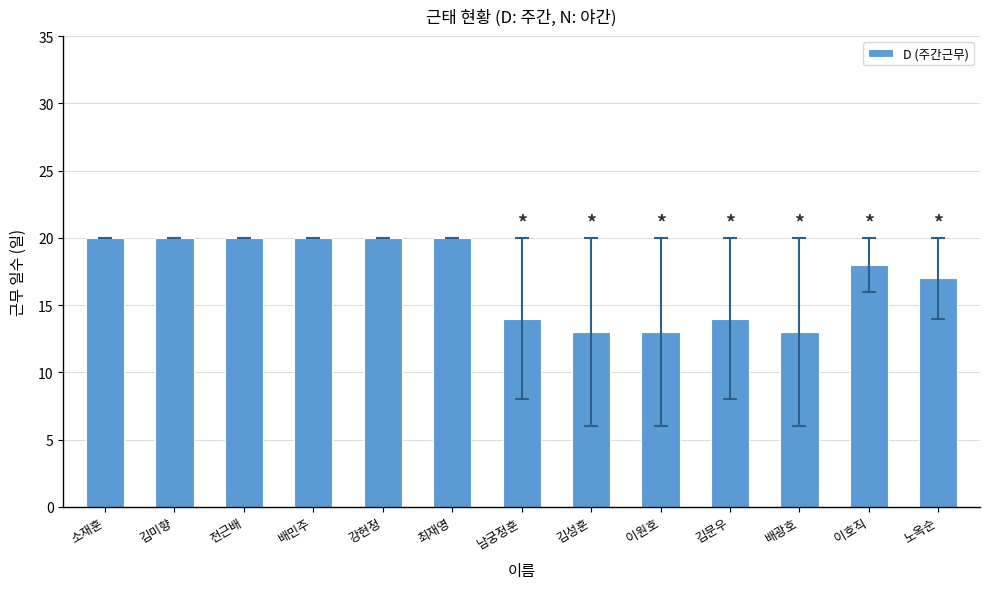

What is the sum of the values at 김미향 and 이원호?

33